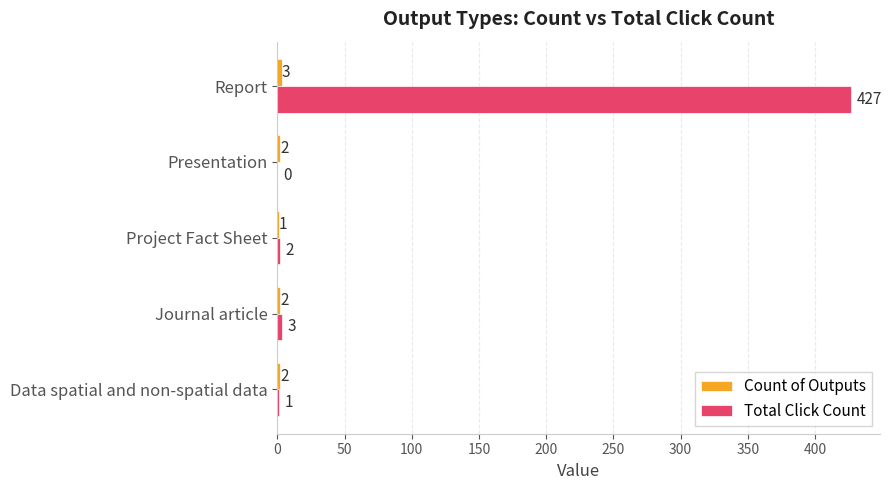

What is the total value across all series at Journal article?

5